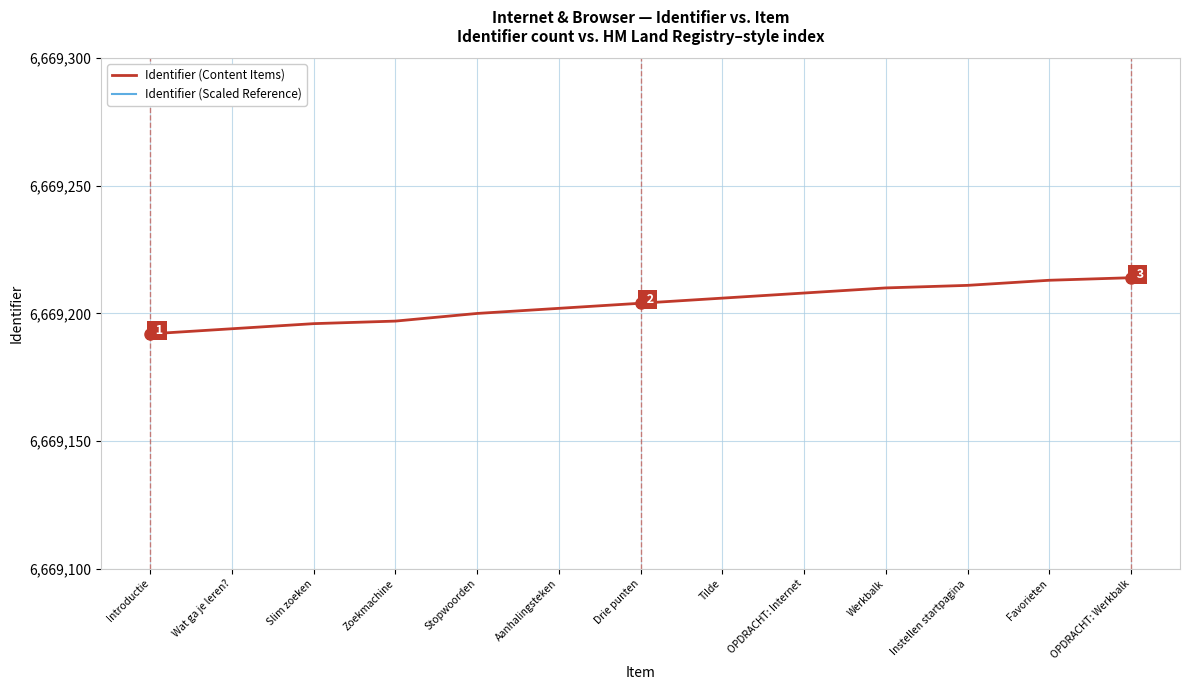

How many categories are shown in the chart?

13